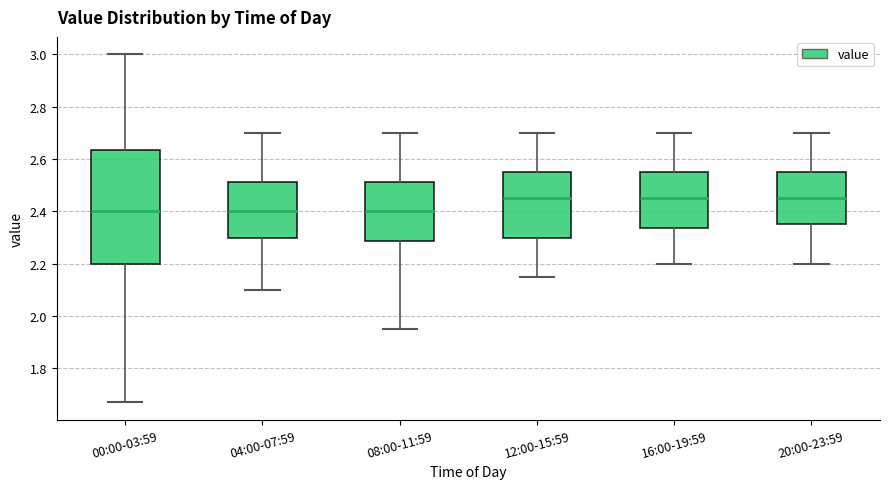

Where is the lower edge of the box for 12:00-15:59 on the y-axis? The values are not printed on the chart, so give them approximately, as read against the axis.

2.30